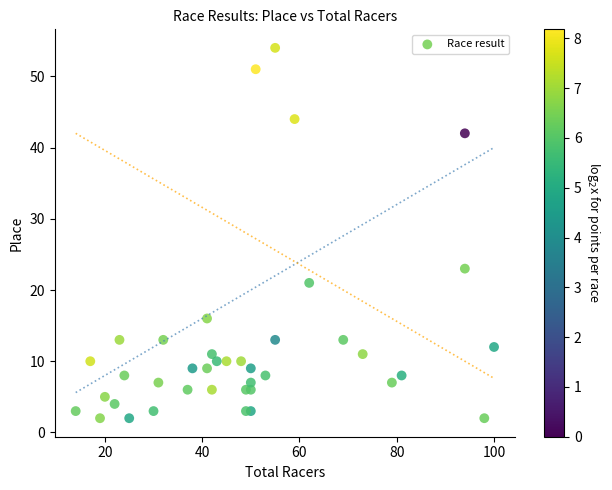

What Y value in the scatter plot is closest to 28?

23